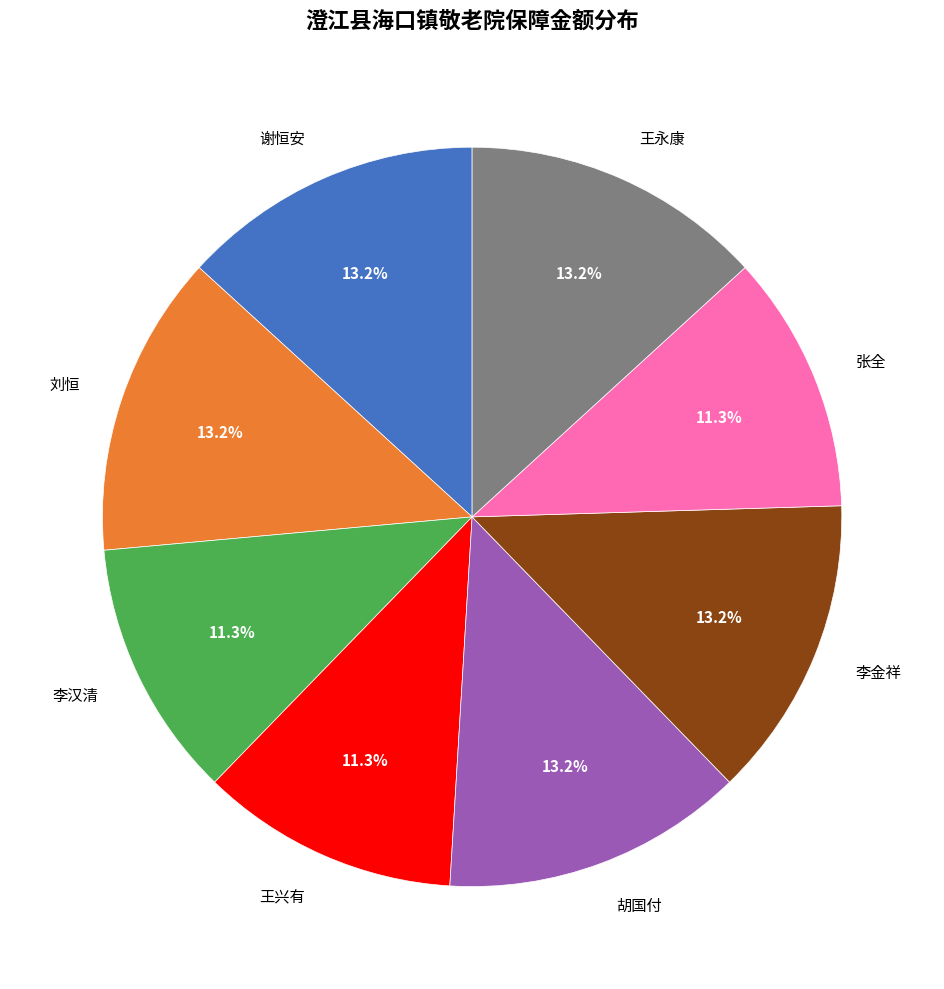

Does any single category account for the majority?

No